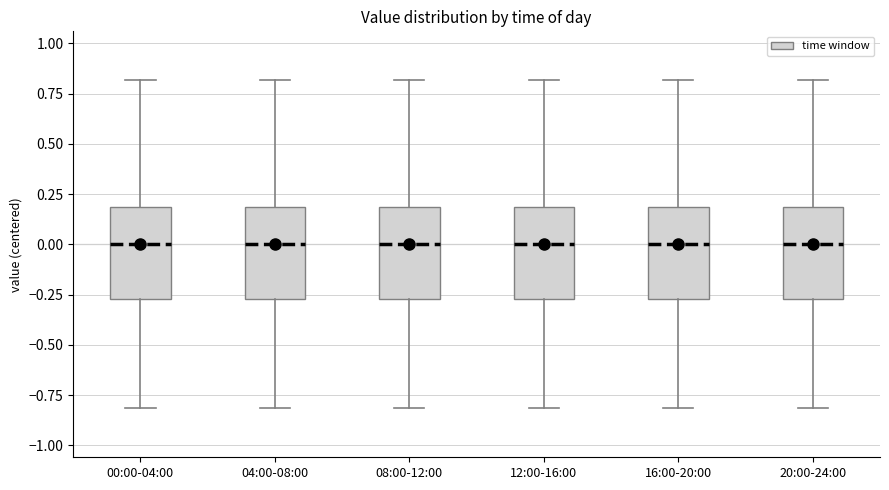

Reading left to right, read every box against the y-axis: the position of its median line, the range the box covers, and the ends of its whiskers. The values are not printed on the chart, so give them approximately, as read against the axis.

00:00-04:00: median 0.00, box -0.25 to 0.20, whiskers -0.80 to 0.80
04:00-08:00: median 0.00, box -0.25 to 0.20, whiskers -0.80 to 0.80
08:00-12:00: median 0.00, box -0.25 to 0.20, whiskers -0.80 to 0.80
12:00-16:00: median 0.00, box -0.25 to 0.20, whiskers -0.80 to 0.80
16:00-20:00: median 0.00, box -0.25 to 0.20, whiskers -0.80 to 0.80
20:00-24:00: median 0.00, box -0.25 to 0.20, whiskers -0.80 to 0.80